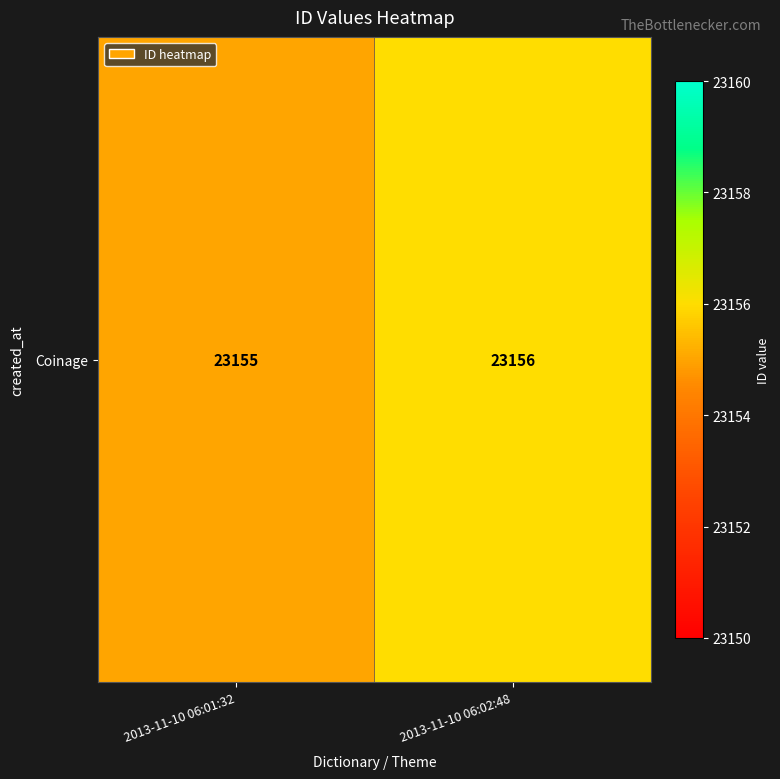

What is the difference between the values at 2013-11-10 06:01:32 and 2013-11-10 06:02:48?

1